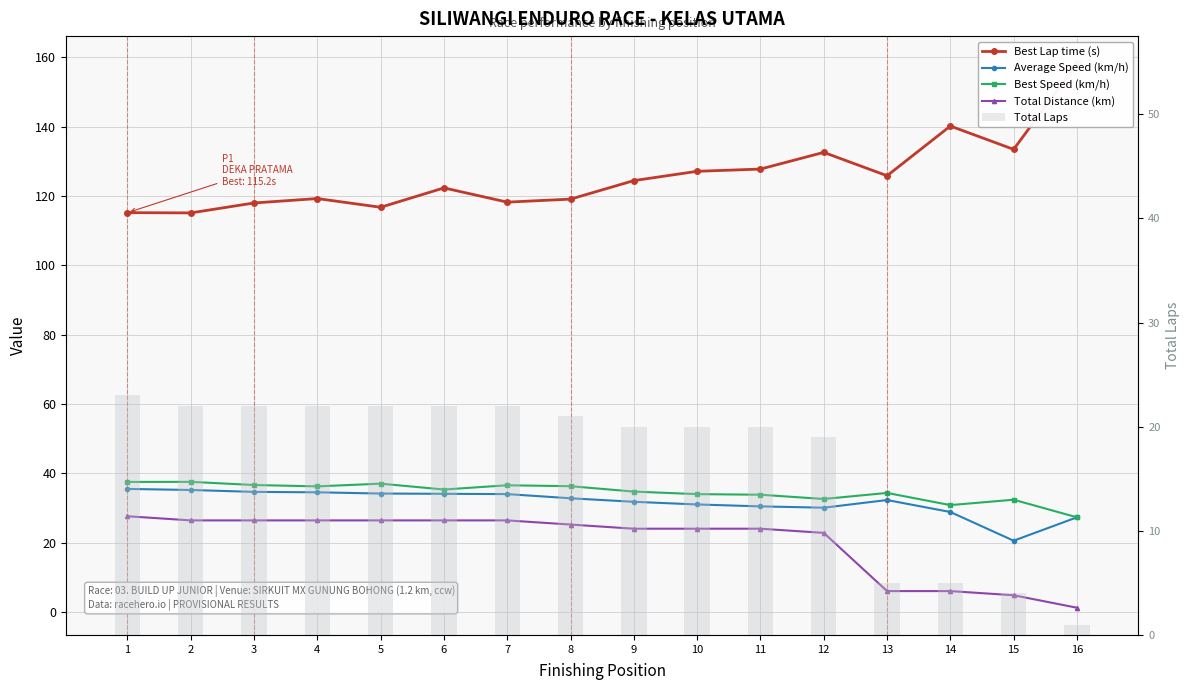

What is the value of the Average Speed (km/h) bar at the 8th from the left?

32.8